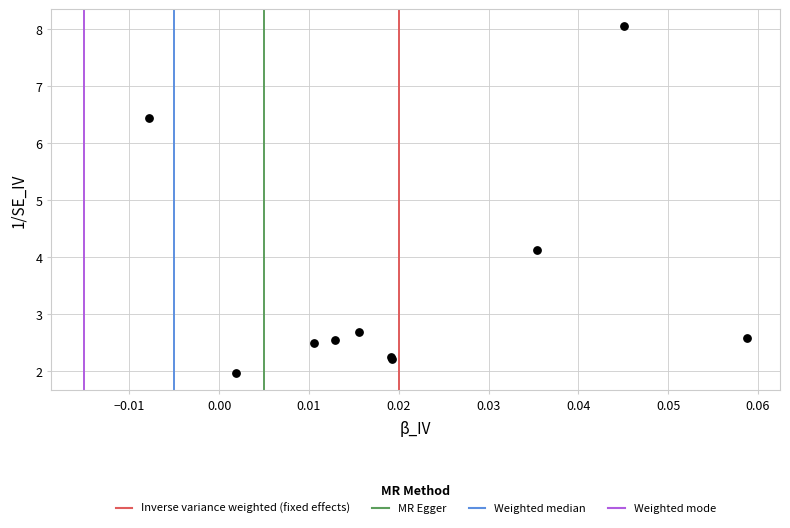

What Y value in the scatter plot is closest to 5?

4.1